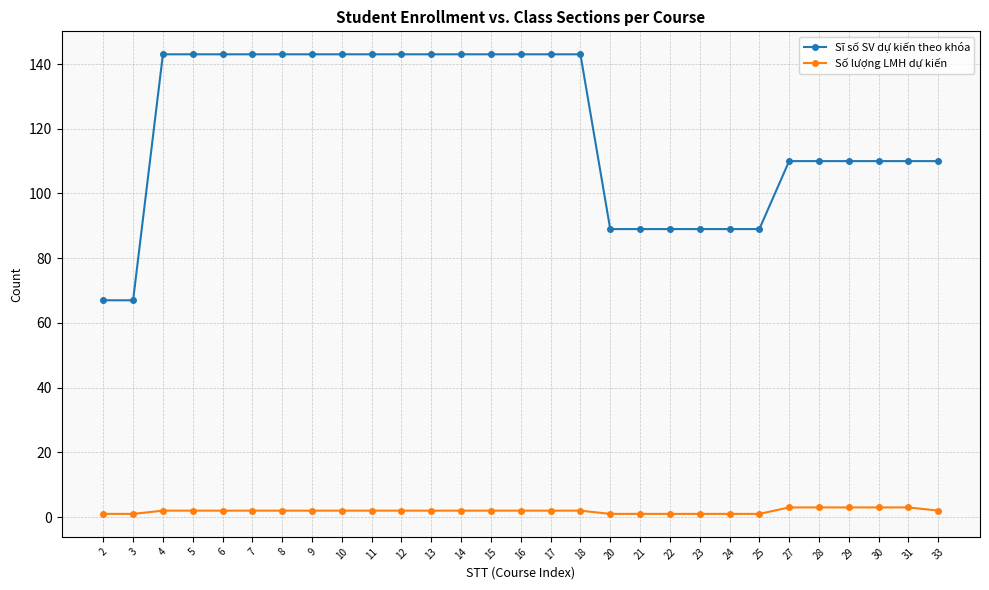

Rank the series at 7 from lowest to highest value.

Số lượng LMH dự kiến, Sĩ số SV dự kiến theo khóa